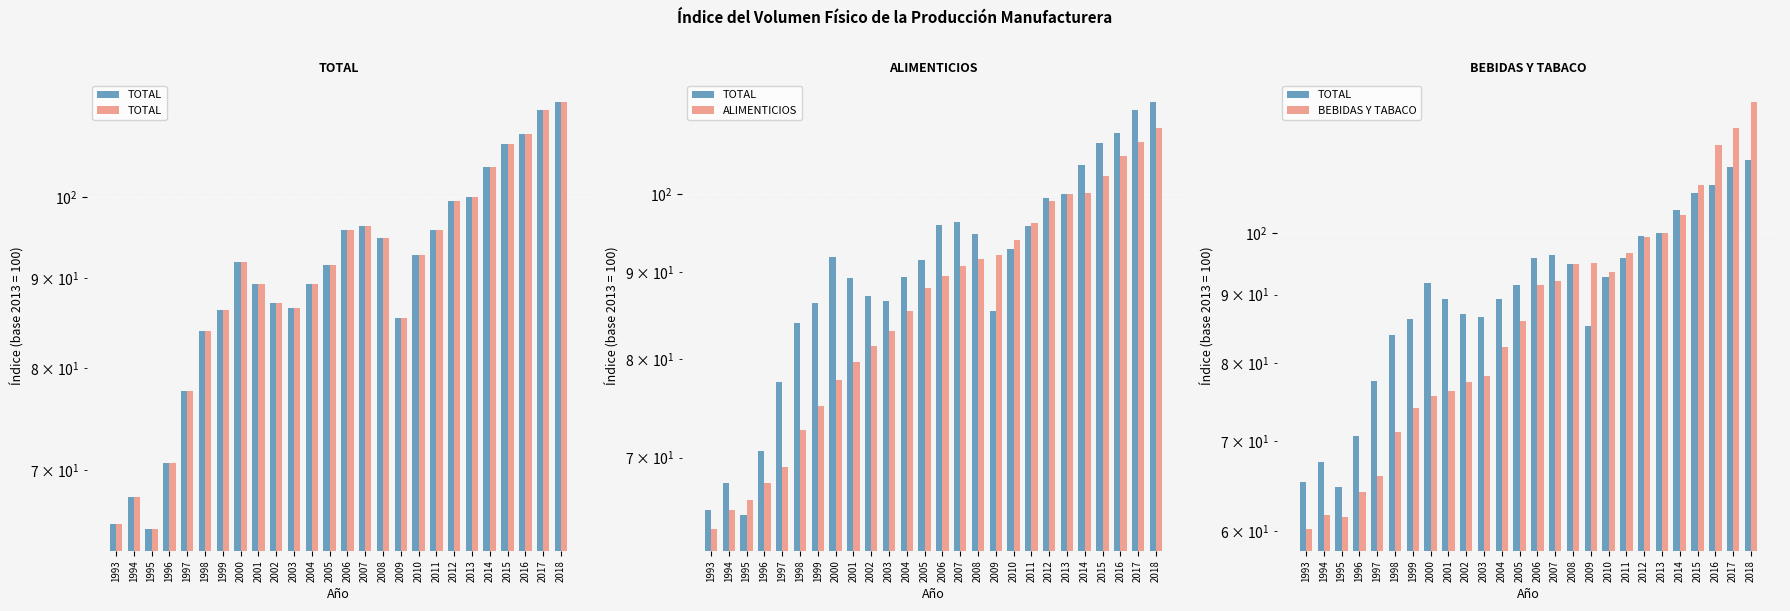

What is the smallest value displayed?

60.2